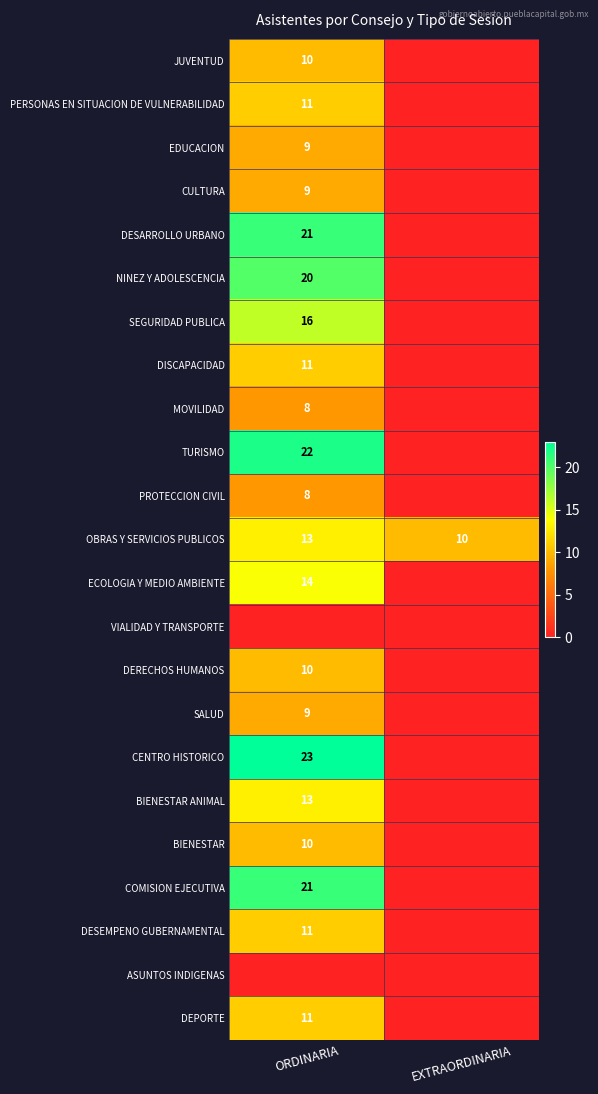

True or false: OBRAS Y SERVICIOS PUBLICOS has a value of 19 at ORDINARIA.

False